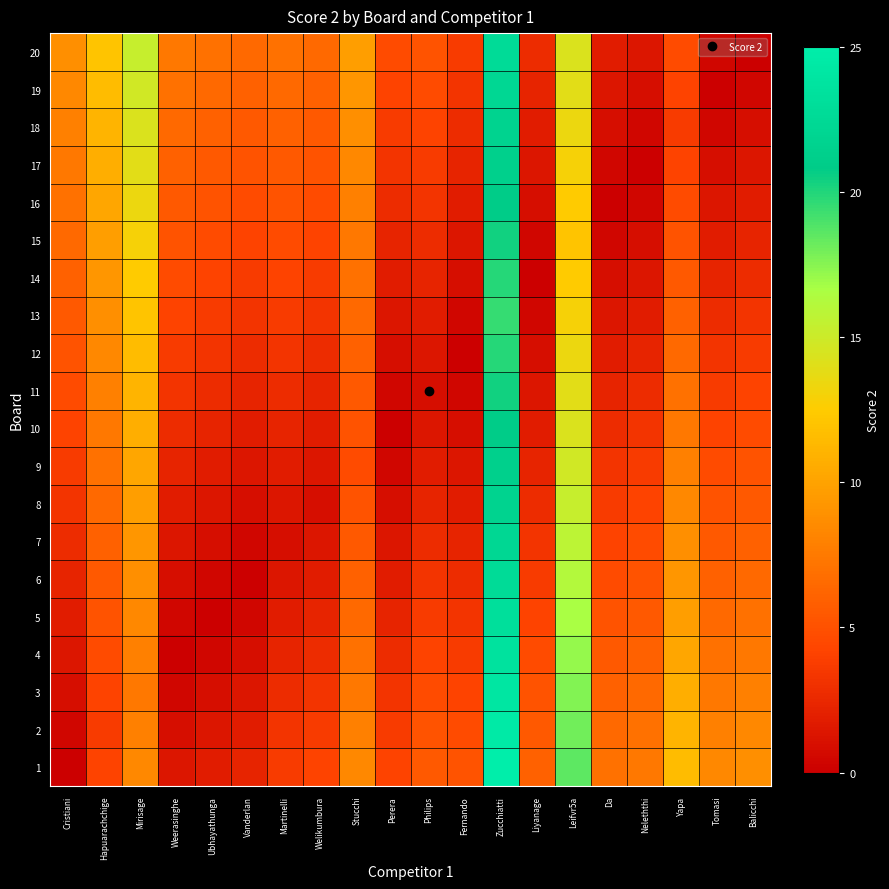

How many categories are shown in the chart?

20